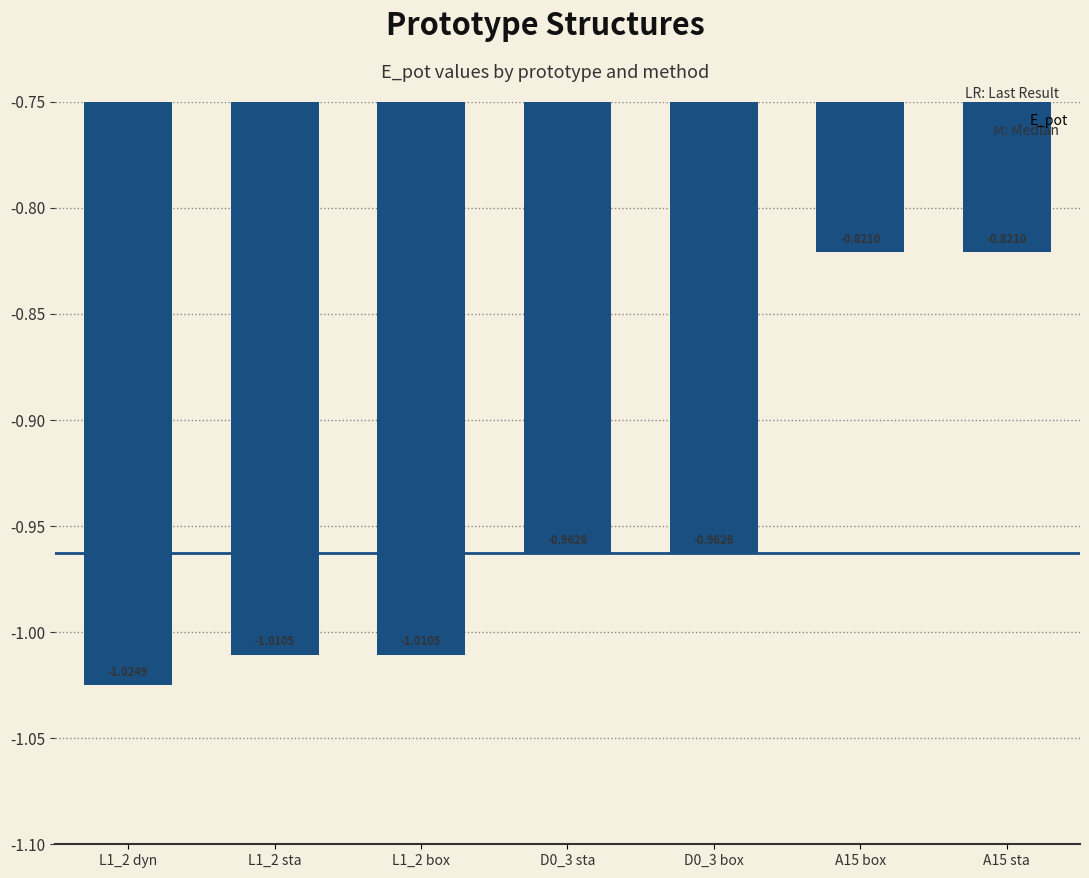

Which has a higher value, A15 box or D0_3 sta?

A15 box